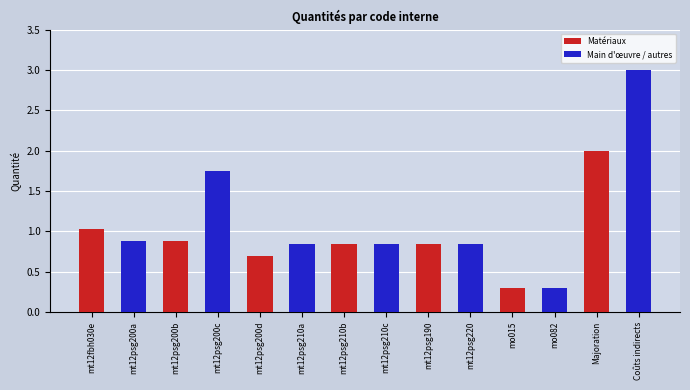

Where is Main d'œuvre / autres nearest to the value 1?

mt12psg200a